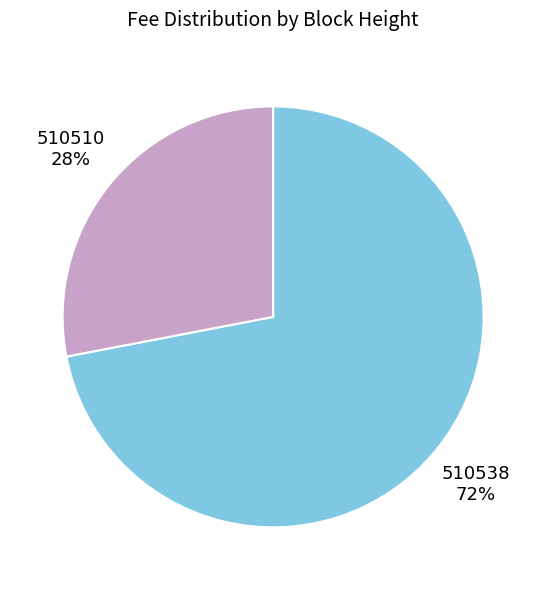

To the nearest percent, what is the difference between the largest and smallest slice percentages?

44%